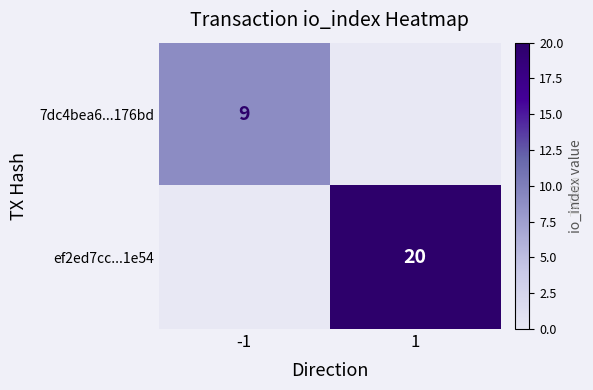

The ef2ed7cc...1e54 series shows 20 at 1. True or false?

True